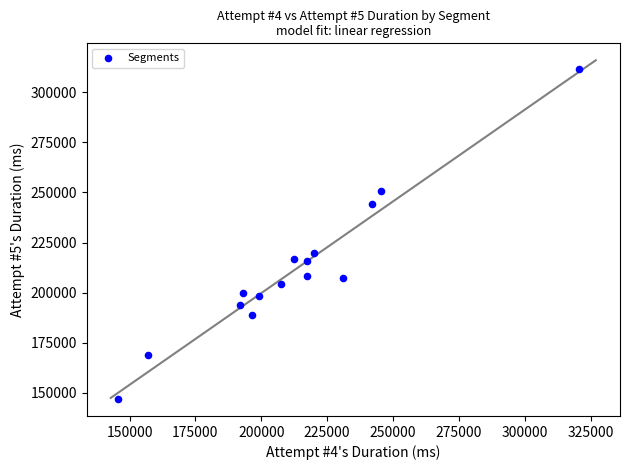

What Y value in the scatter plot is closest to 229349?

220037